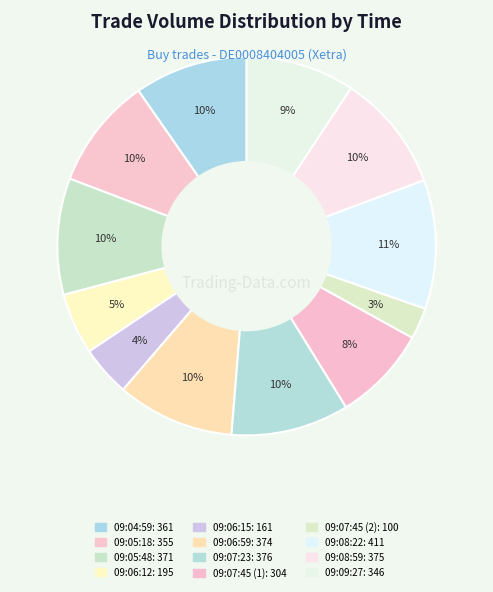

Is there any slice that represents more than half of the pie?

No